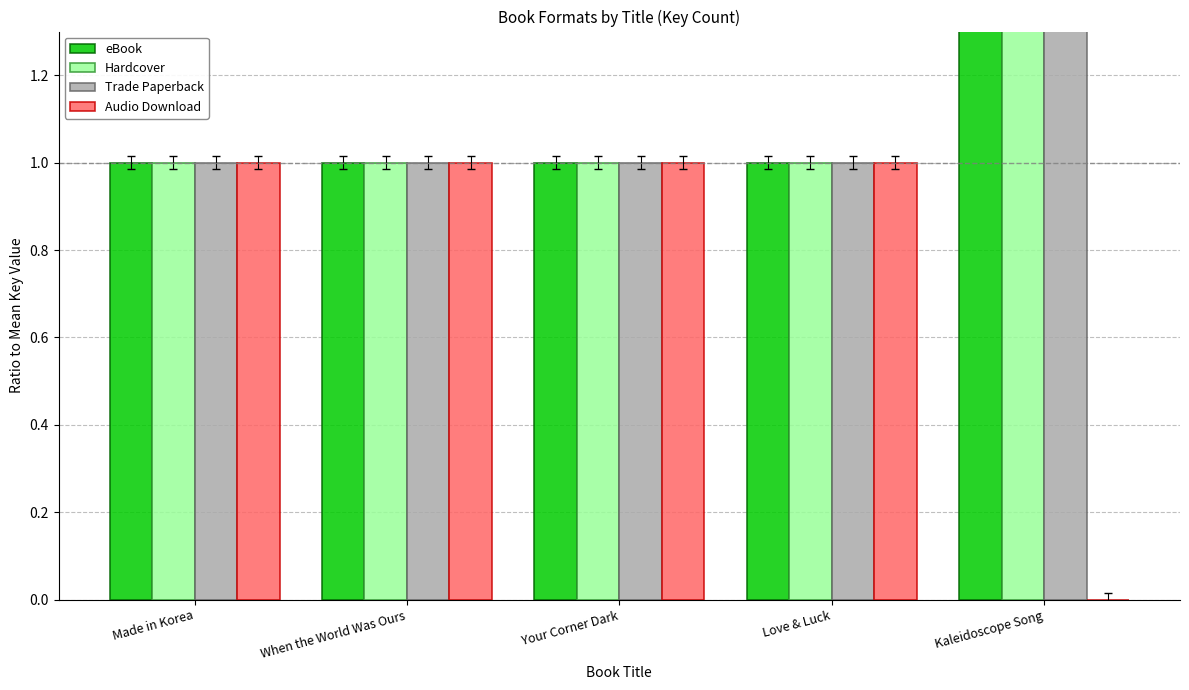

List the series in order of their peak value, lowest first.

Audio Download, eBook, Hardcover, Trade Paperback